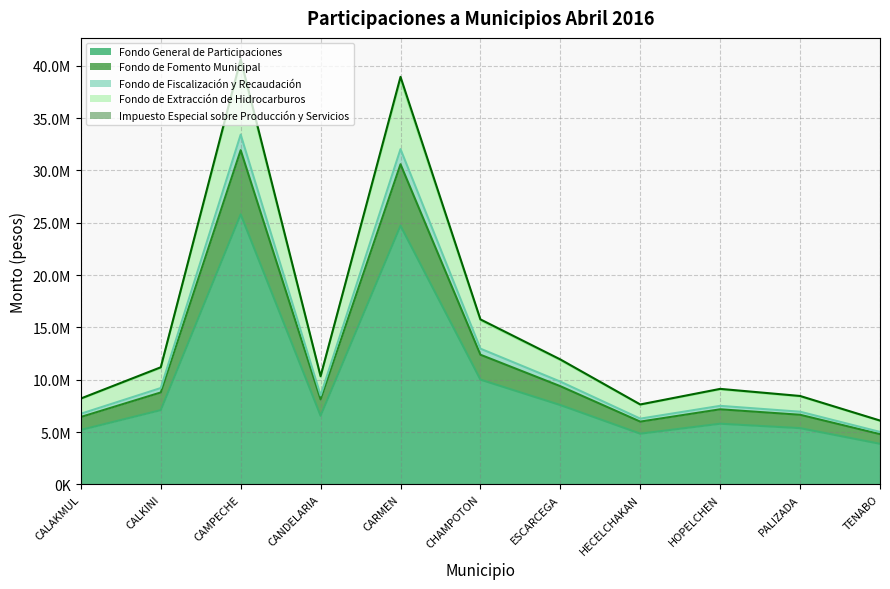

How many lines are shown in the chart?

5